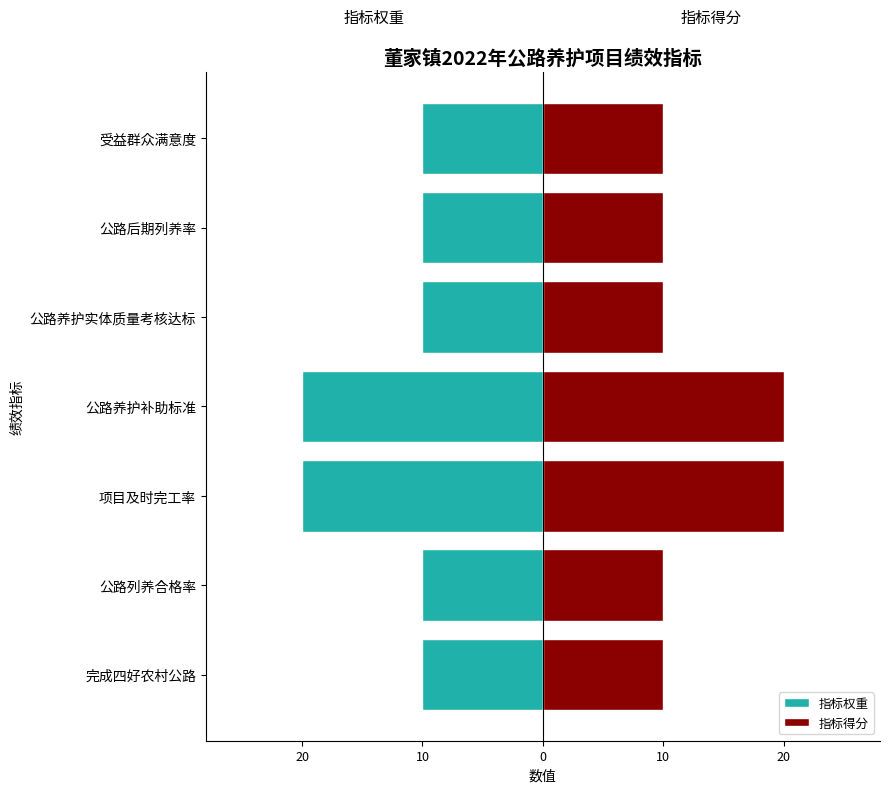

How many bars are there in each group?

2